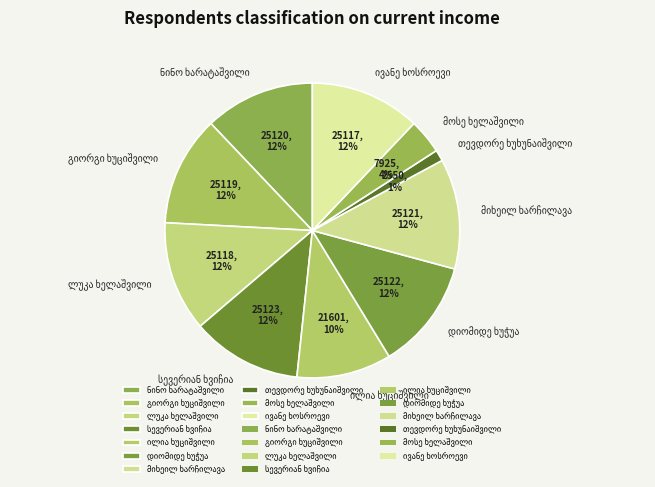

To the nearest percent, what is the difference between the largest and smallest slice percentages?

11%